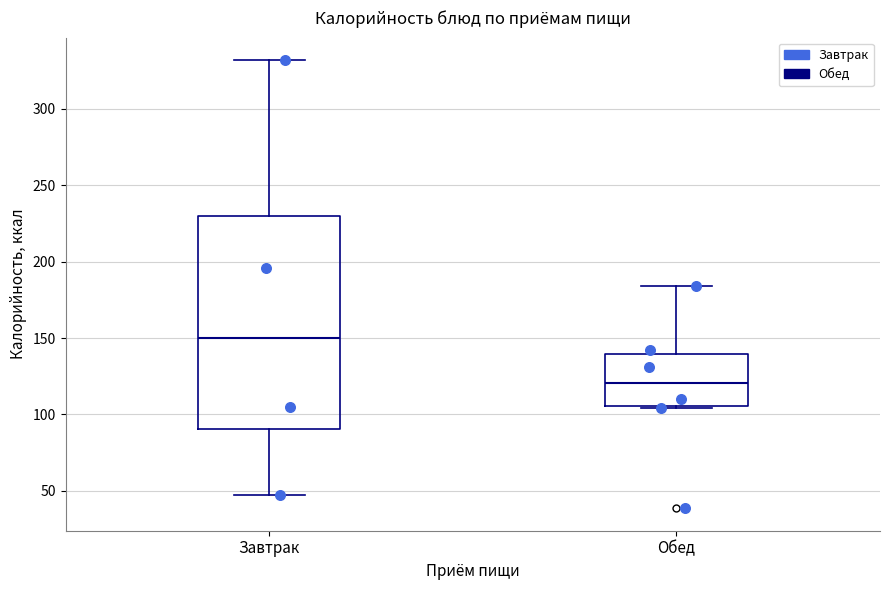

Reading left to right, transcribe this box plot: for each box, give where its median line is, the range the box spans, and where its two whiskers end, as read against the y-axis. The values are not printed on the chart, so give them approximately, as read against the axis.

Завтрак: median 150, box 90 to 230, whiskers 45 to 330
Обед: median 120, box 105 to 140, whiskers 105 to 185